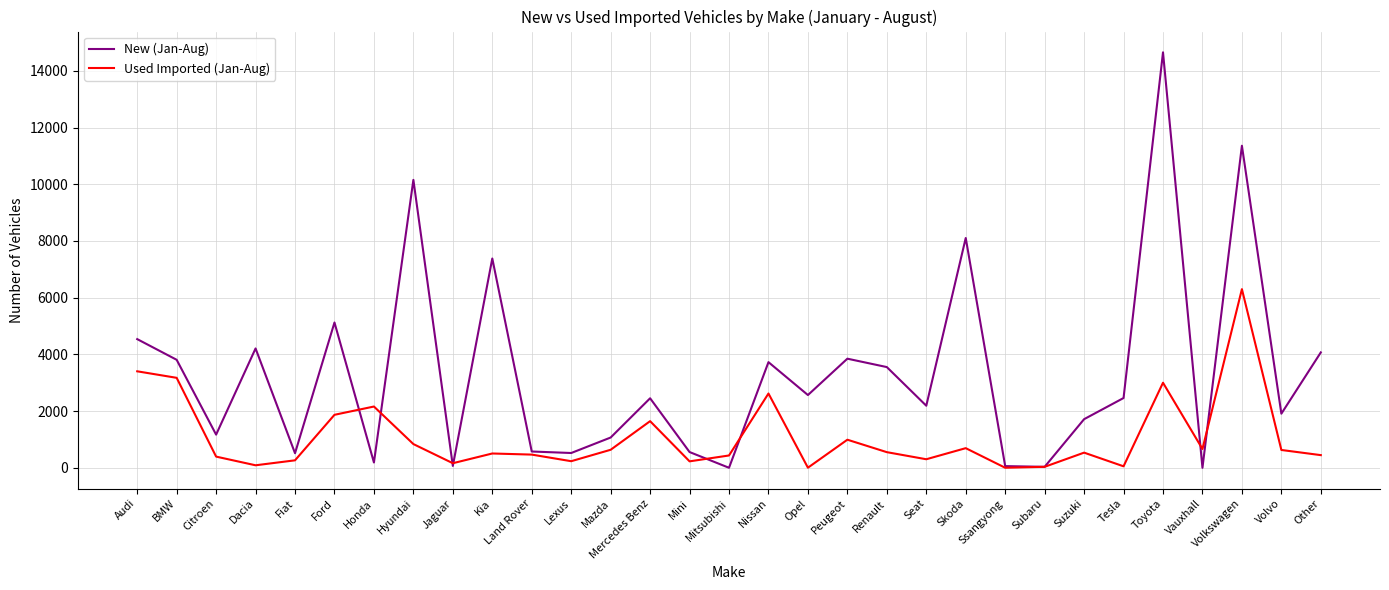

What is the maximum value shown in the chart?

14652